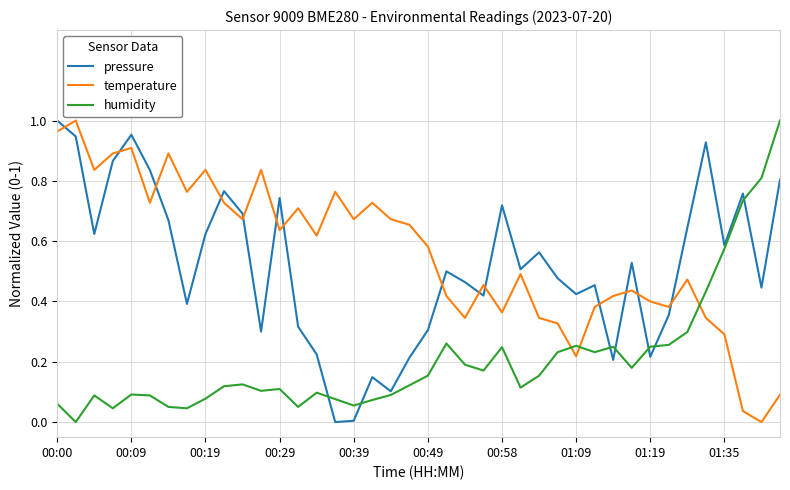

Which series has the largest total across all categories?

temperature